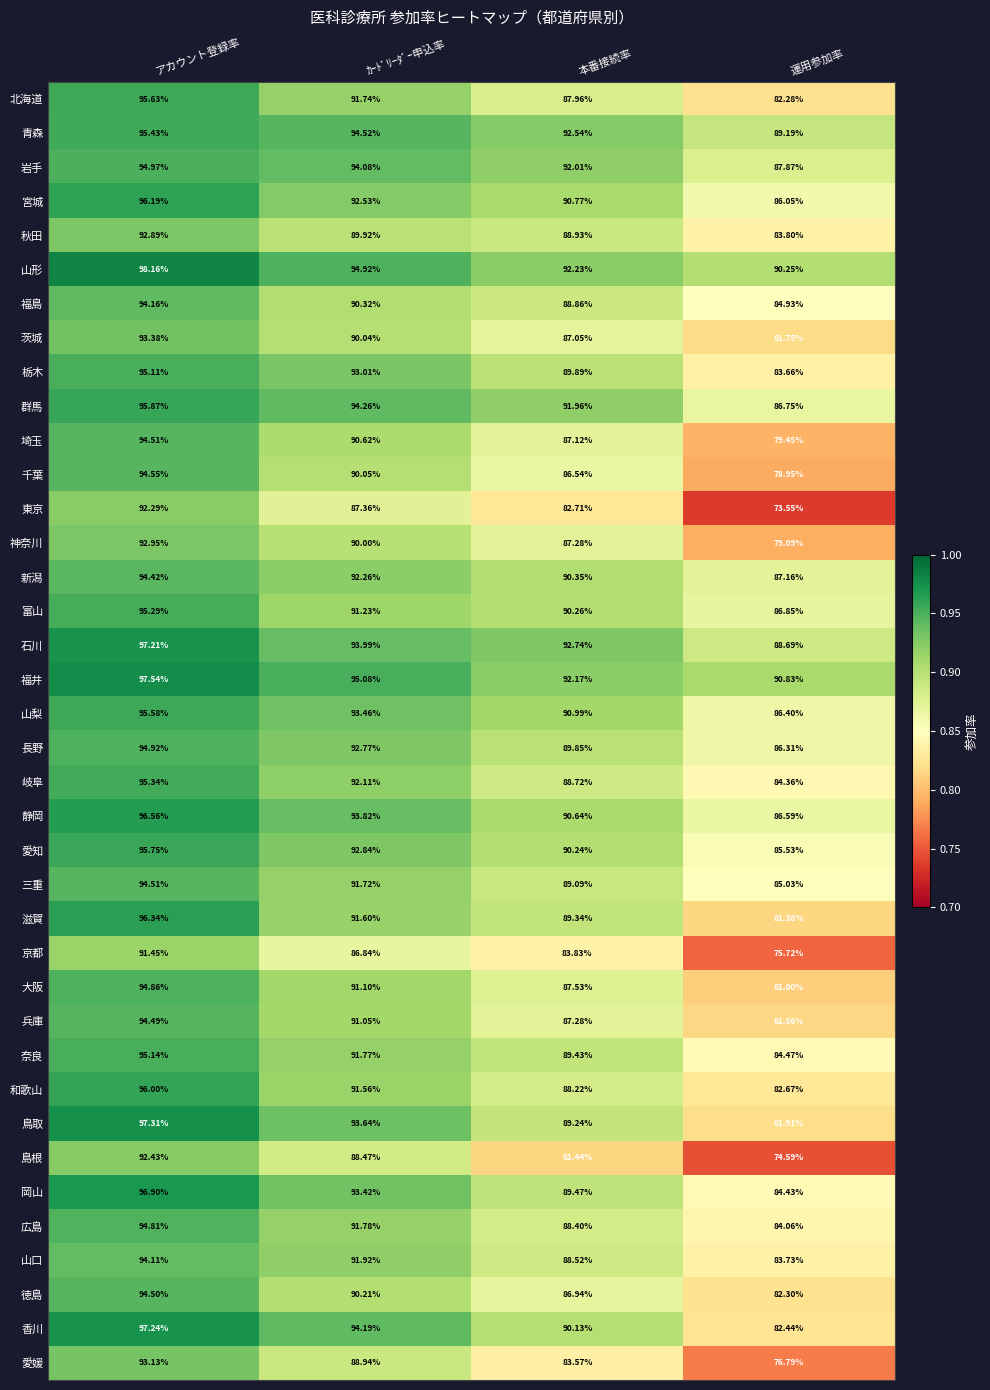

Which series changed the most between アカウント登録率 and 運用参加率?

東京